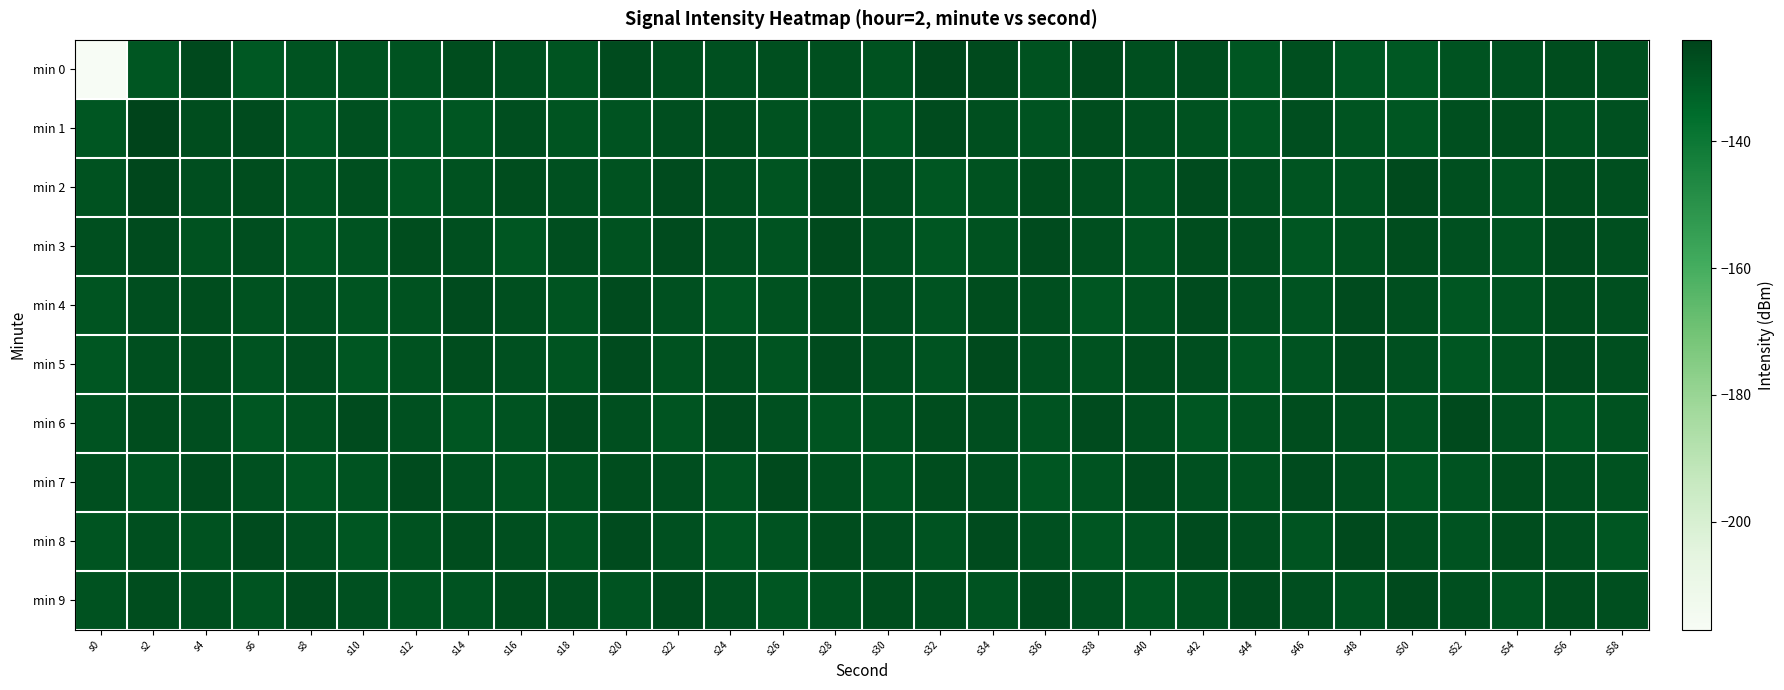

At s10, list the series in order from largest to smallest.

min 6, min 2, min 9, min 1, min 3, min 7, min 0, min 4, min 8, min 5